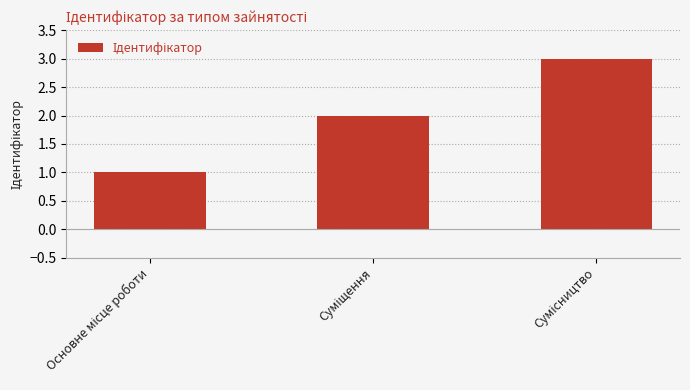

What is the value of the 3rd bar from the left?

3